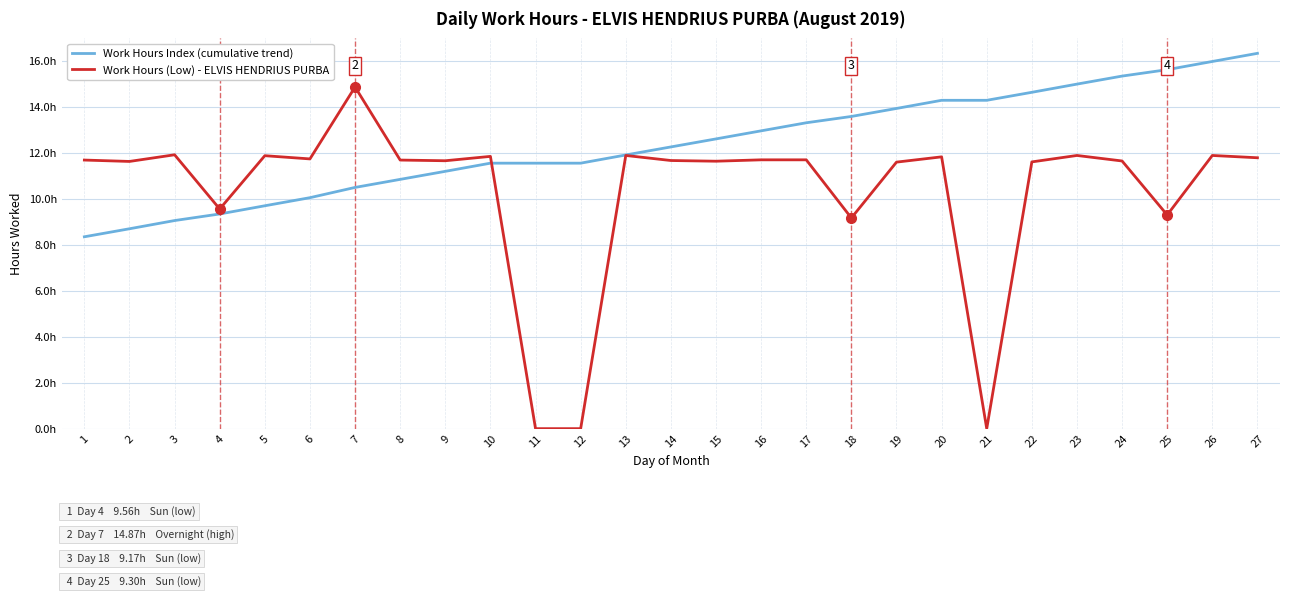

Which series has the widest spread of values?

Work Hours (Low) - ELVIS HENDRIUS PURBA